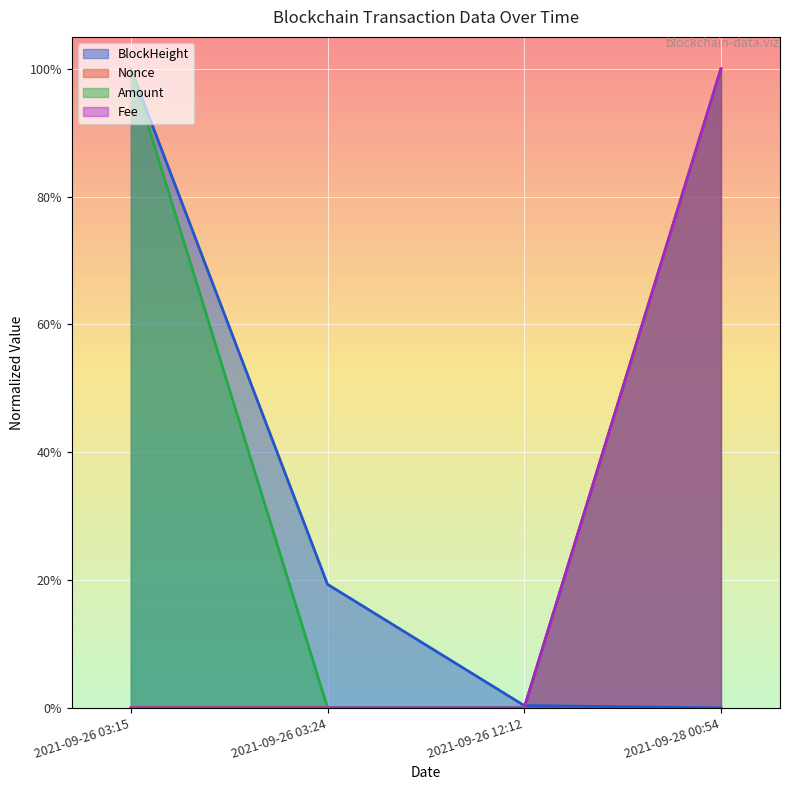

How many data points in Nonce are above 0?

3